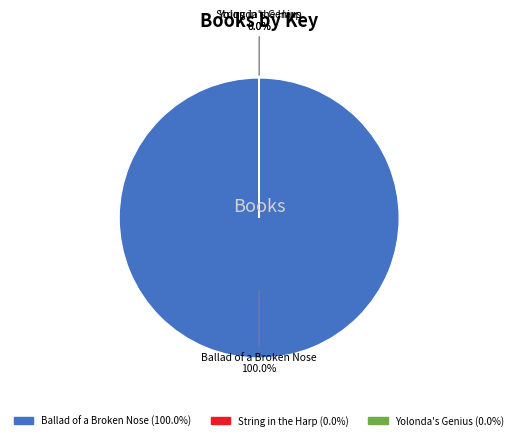

How many slices are in this pie chart?

3